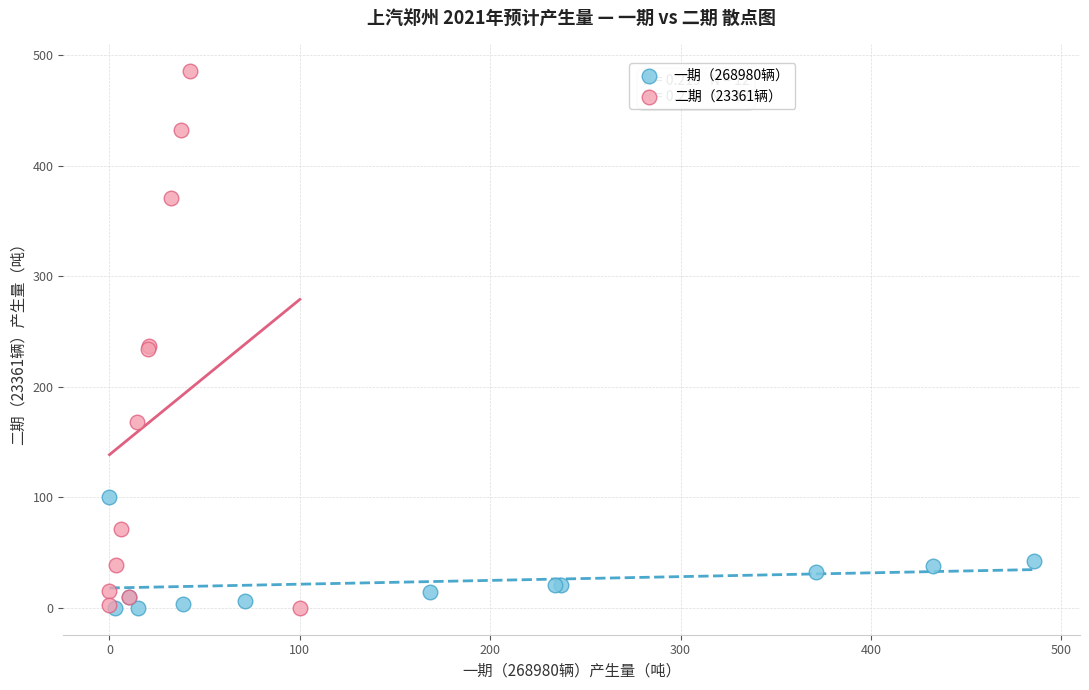

Which series has the widest spread of Y values?

二期（23361辆）